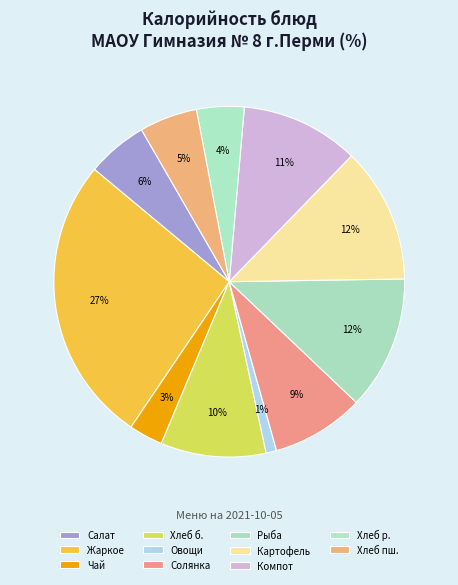

How many slices are in this pie chart?

11